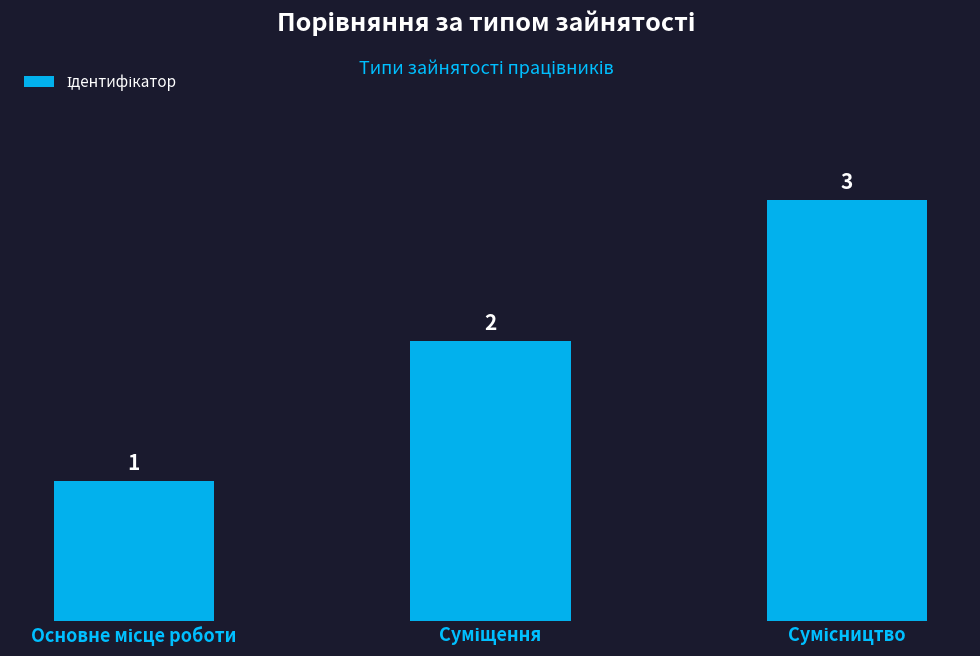

What is the value of the 2nd bar from the left?

2